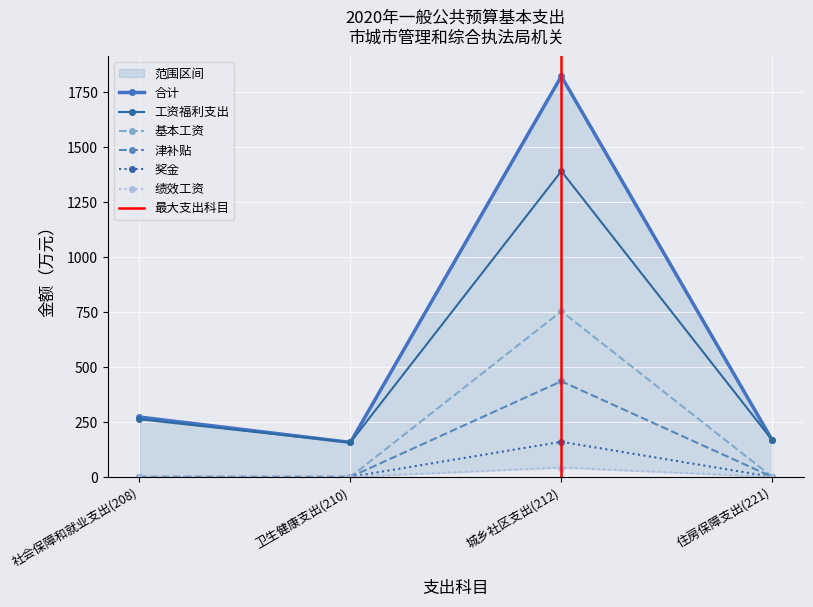

The value of 合计 at 卫生健康支出(210) is 106.4. True or false?

False